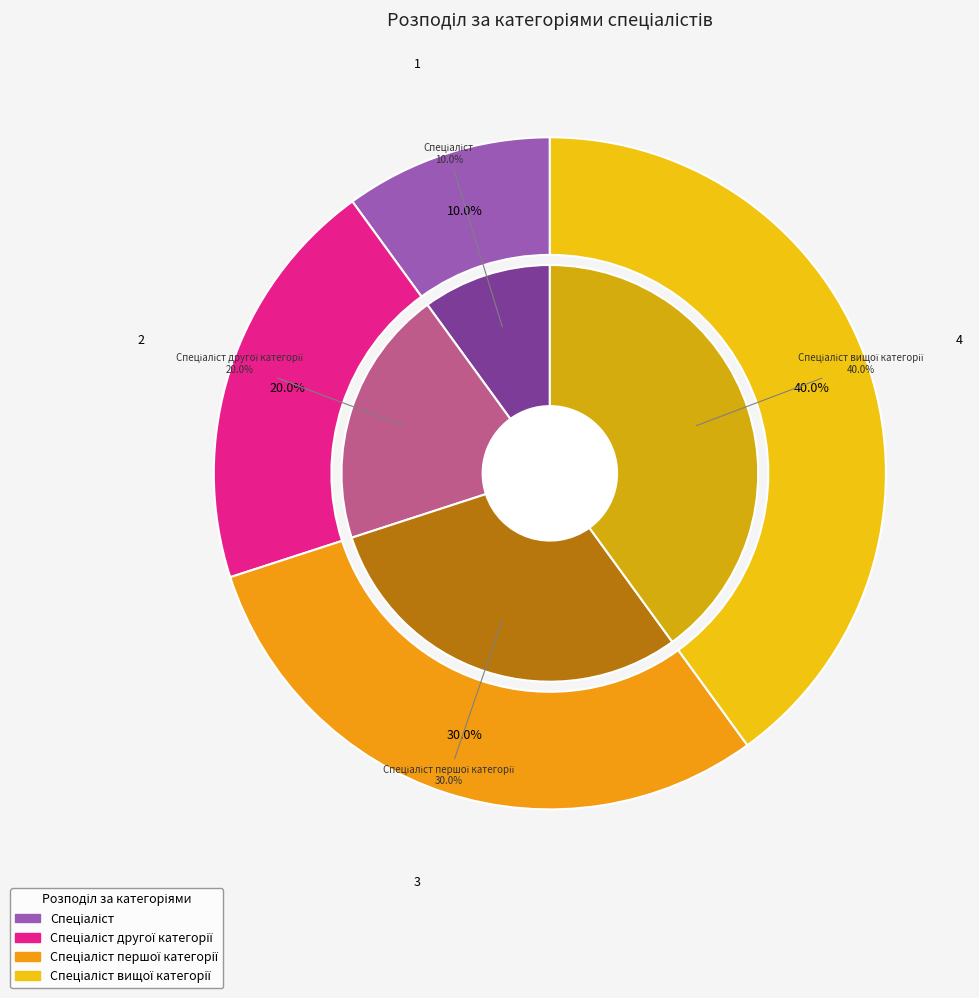

Is there any slice that represents more than half of the pie?

No